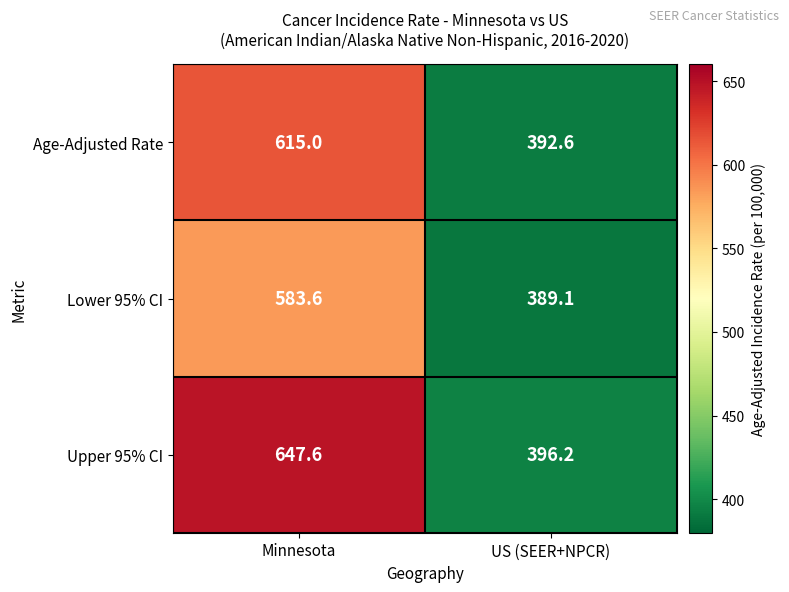

Which series has the largest total across all categories?

Upper 95% CI